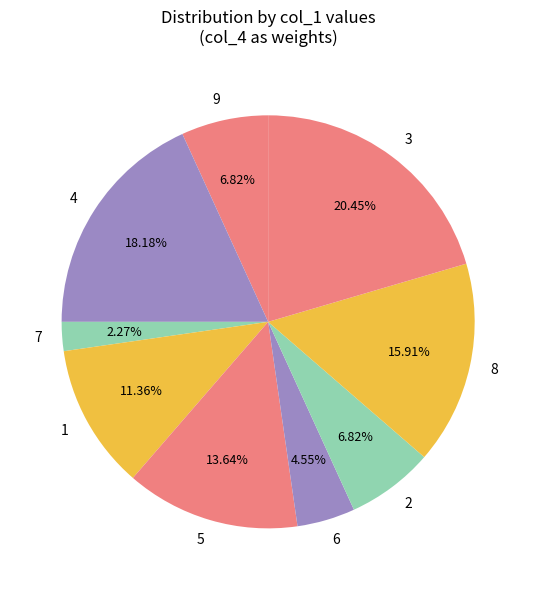

Does 1 represent more than half of the total?

No